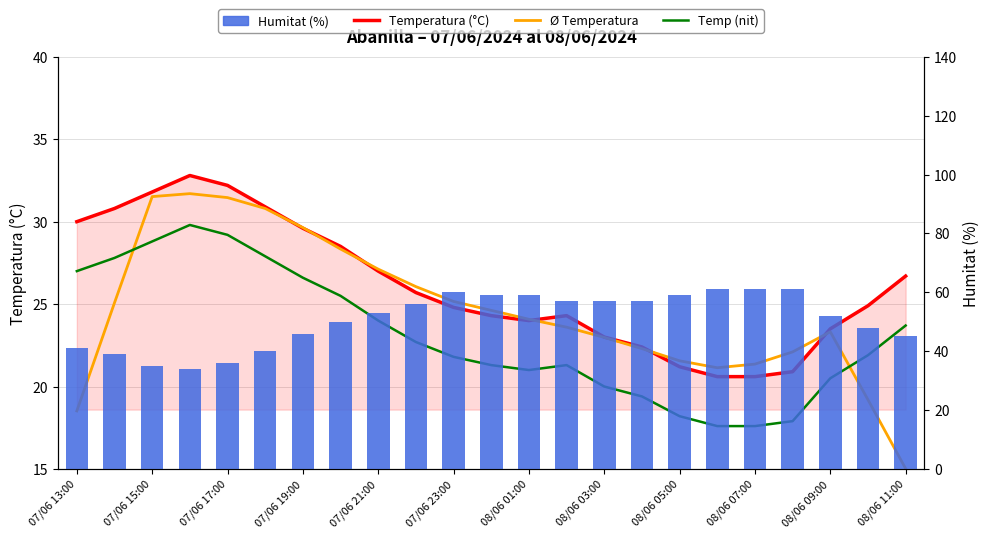

What is the greatest value displayed?

61.0